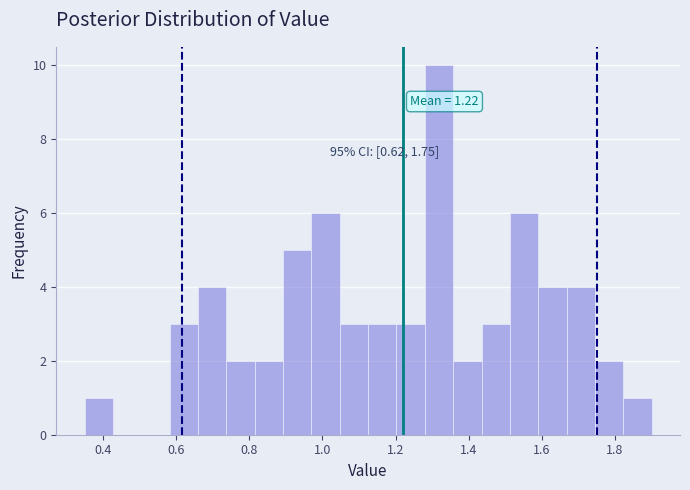

Read against the x-axis, roughly where is the centre of the tallest bar?

1.32